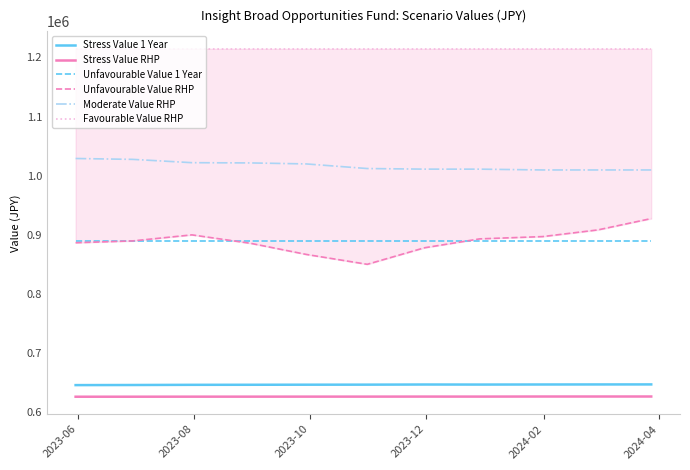

What is the highest value of the Stress Value RHP series?

626712.4